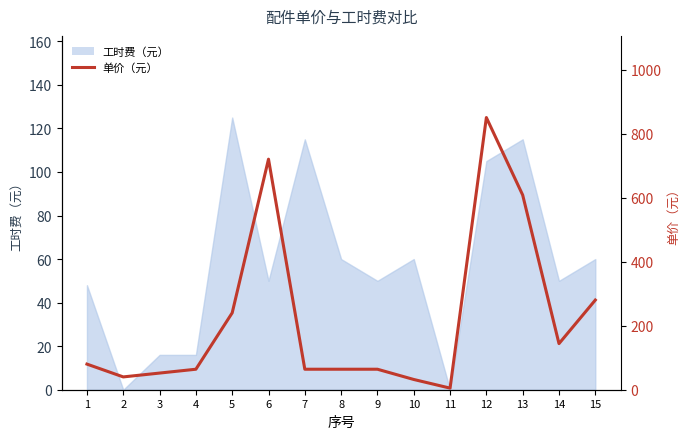

The value at 9 is 64. True or false?

True